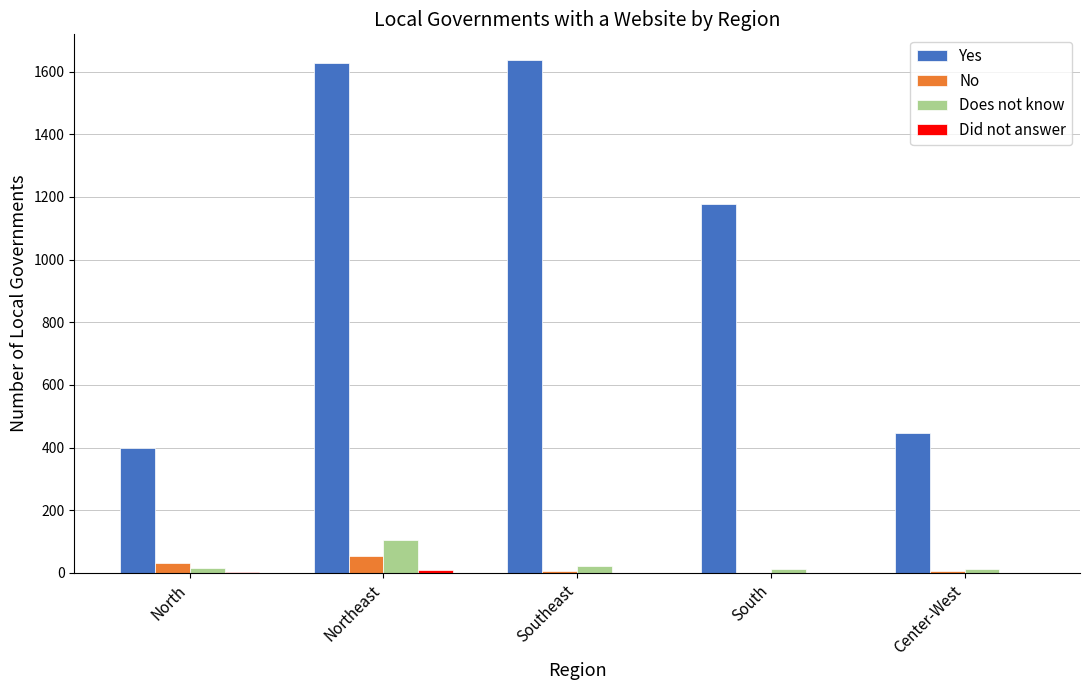

What is the spread (max minus min) of values at North?

395